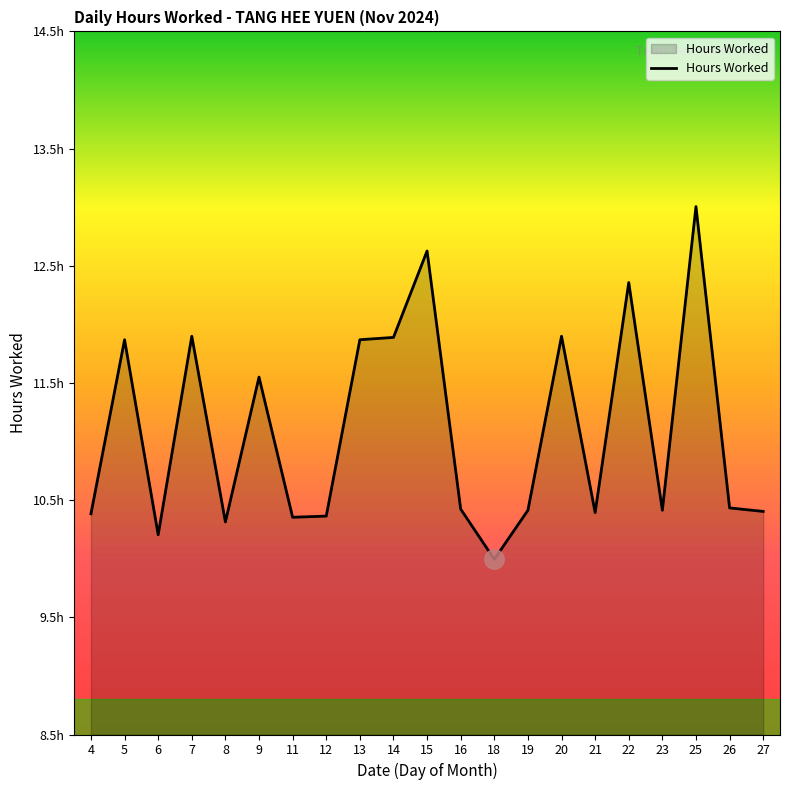

The value at 6 is 4.2. True or false?

False